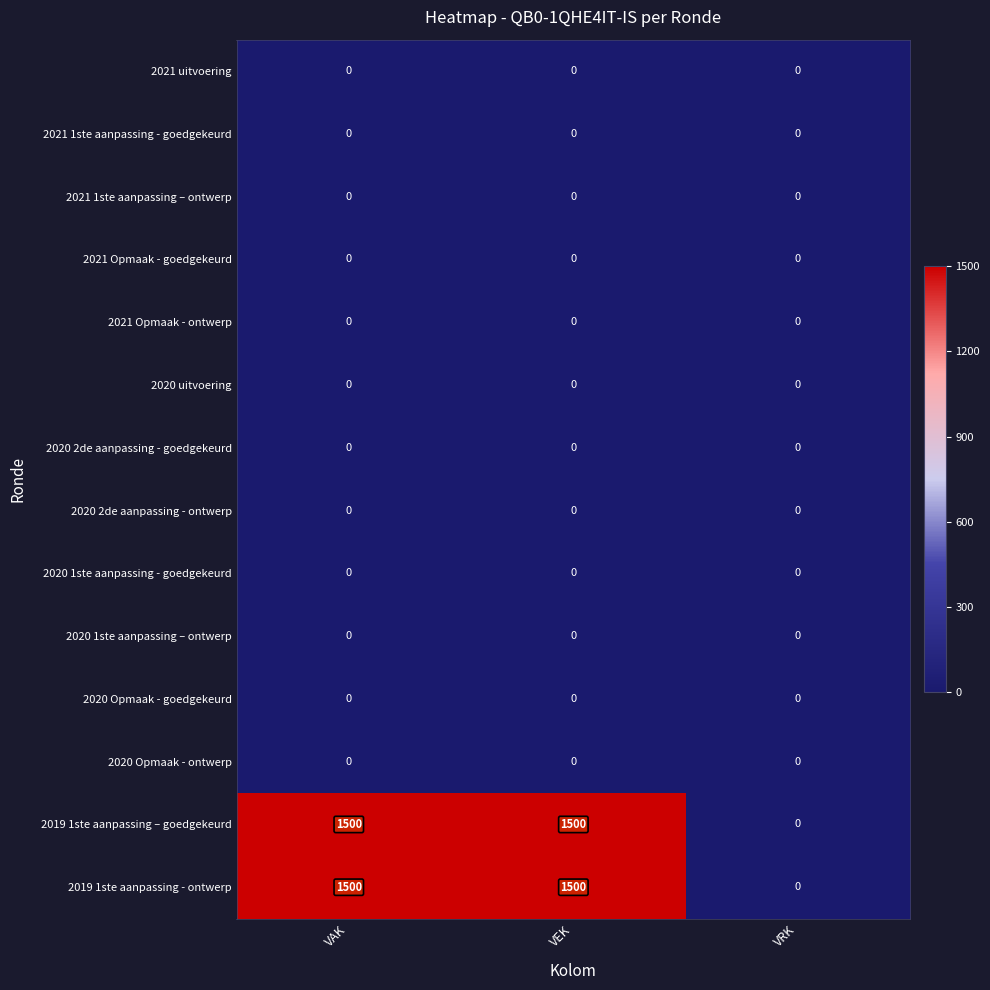

The value of 2020 1ste aanpassing - goedgekeurd at VRK is 0. True or false?

True